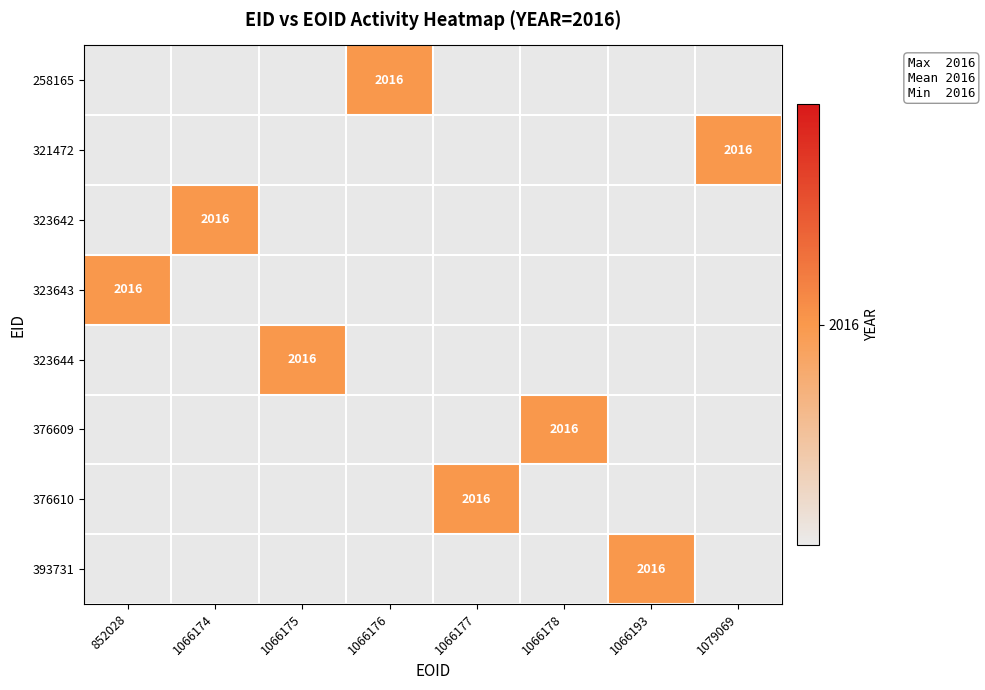

At which label does 258165 reach its peak?

1066176